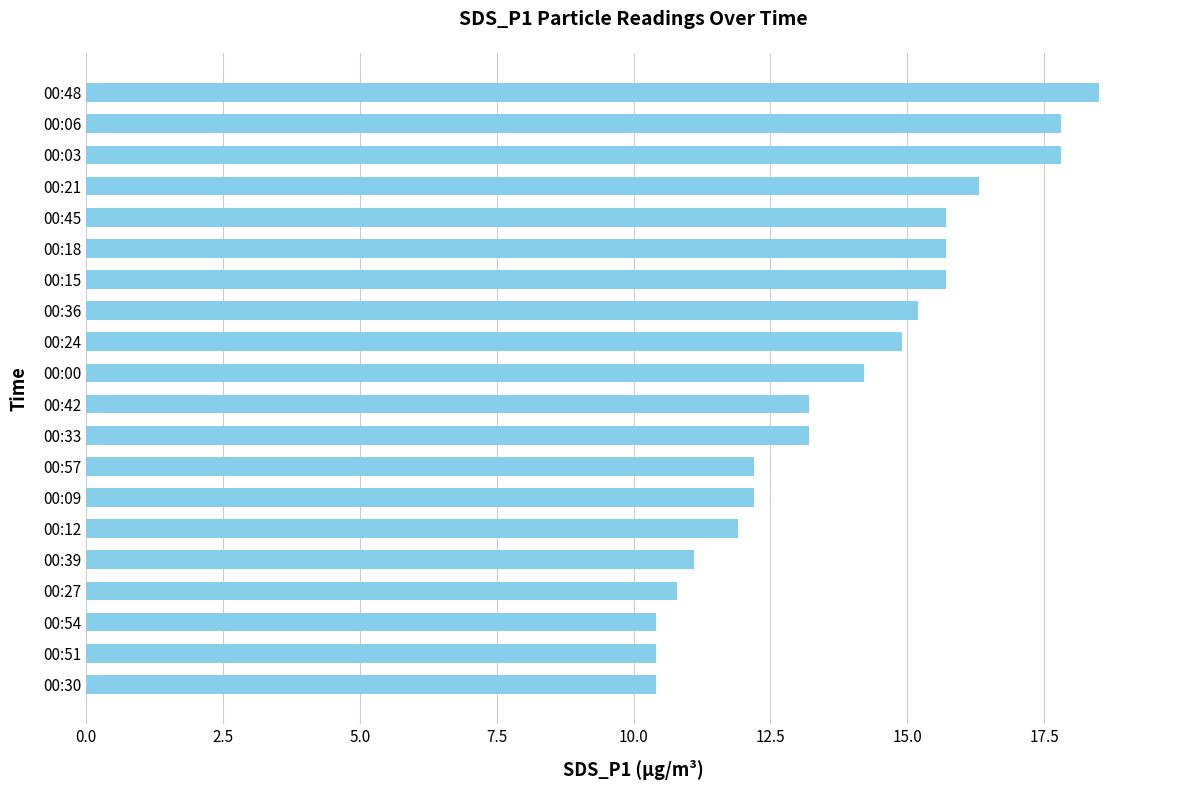

What is the average value?

13.9